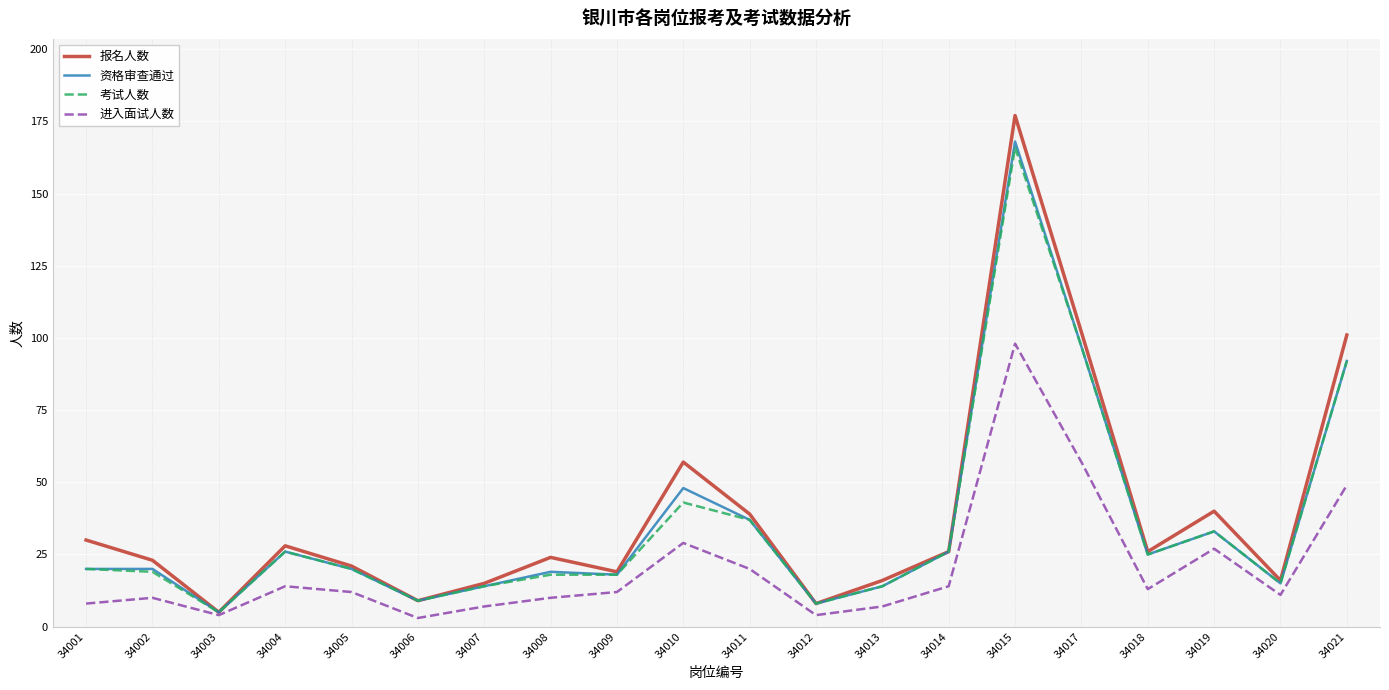

What are all the series names shown in the legend?

报名人数, 资格审查通过, 考试人数, 进入面试人数